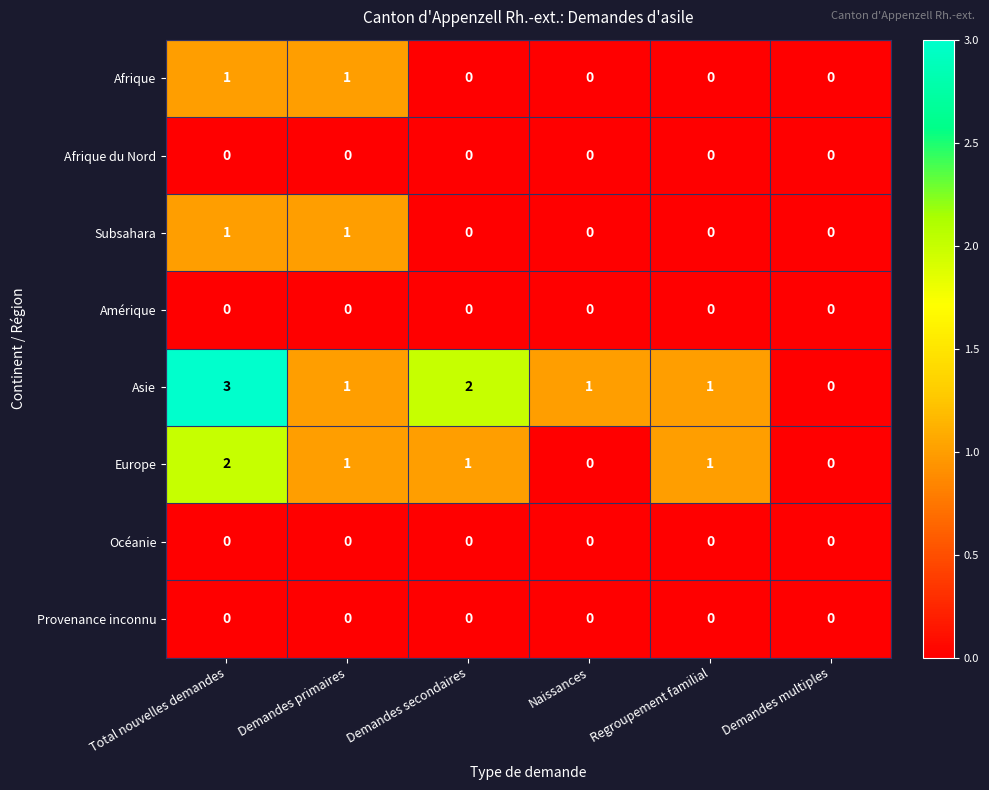

What is the sum of the Asie values at Naissances and Total nouvelles demandes?

4